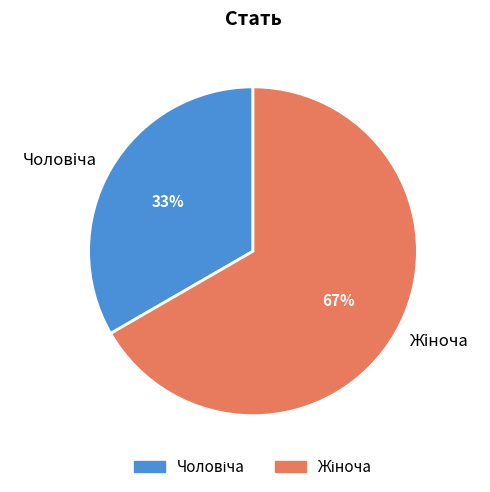

Is there a majority slice in this chart?

Yes